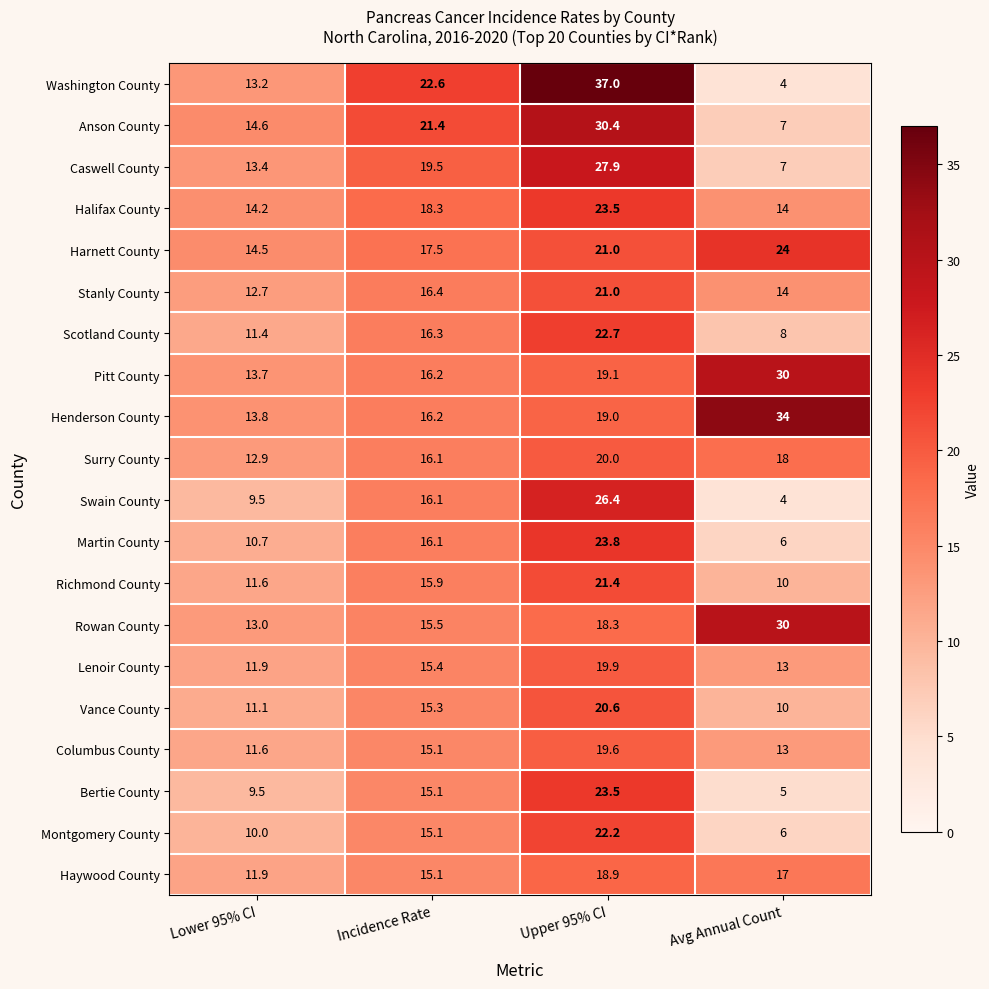

True or false: Pitt County has a value of 10.5 at Incidence Rate.

False